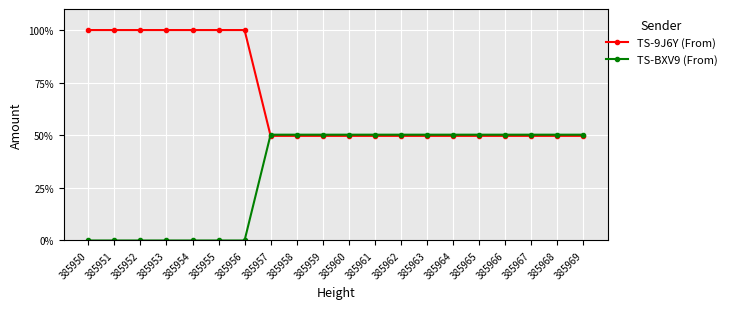

Does the chart have visible grid lines?

Yes